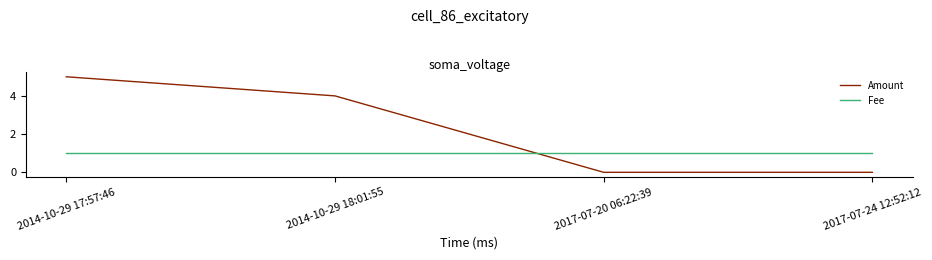

Is the value of Amount at 2014-10-29 18:01:55 greater than the value of Fee at 2017-07-24 12:52:12?

Yes